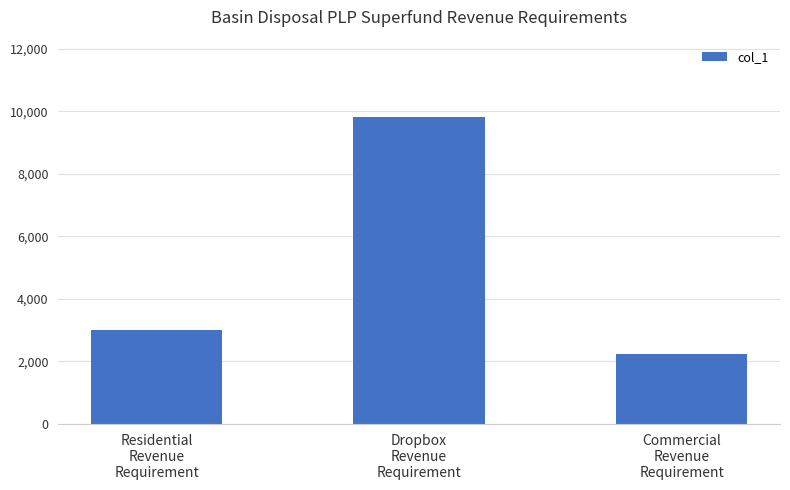

How many bars are there in total?

3